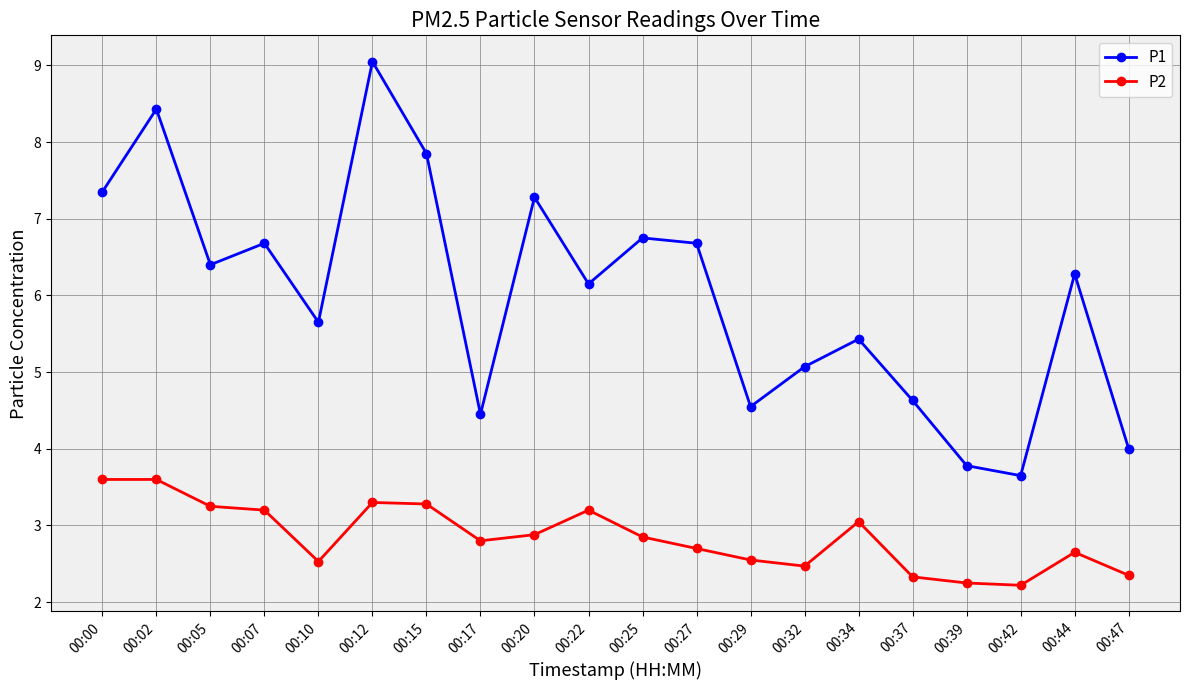

How many series are shown in this chart?

2